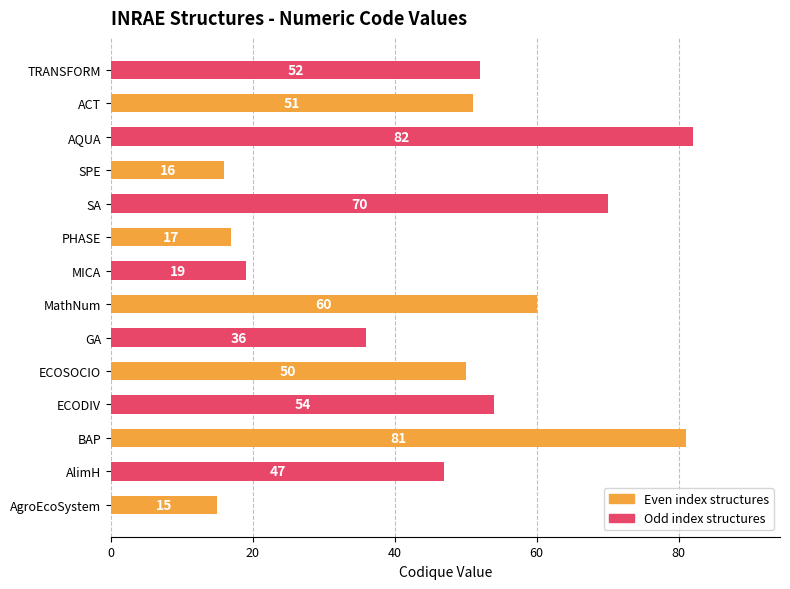

How many series are shown in this chart?

1